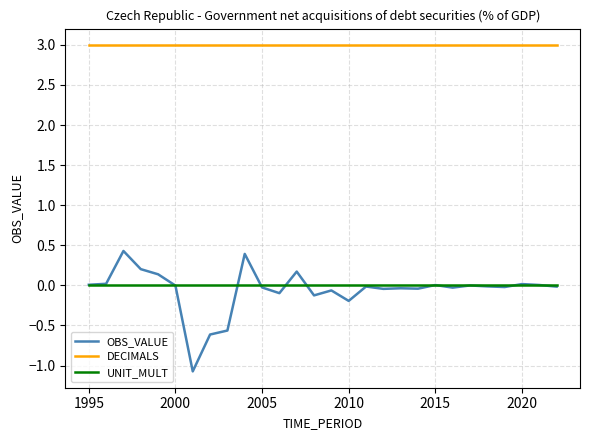

What is the minimum value shown in the chart?

-1.1